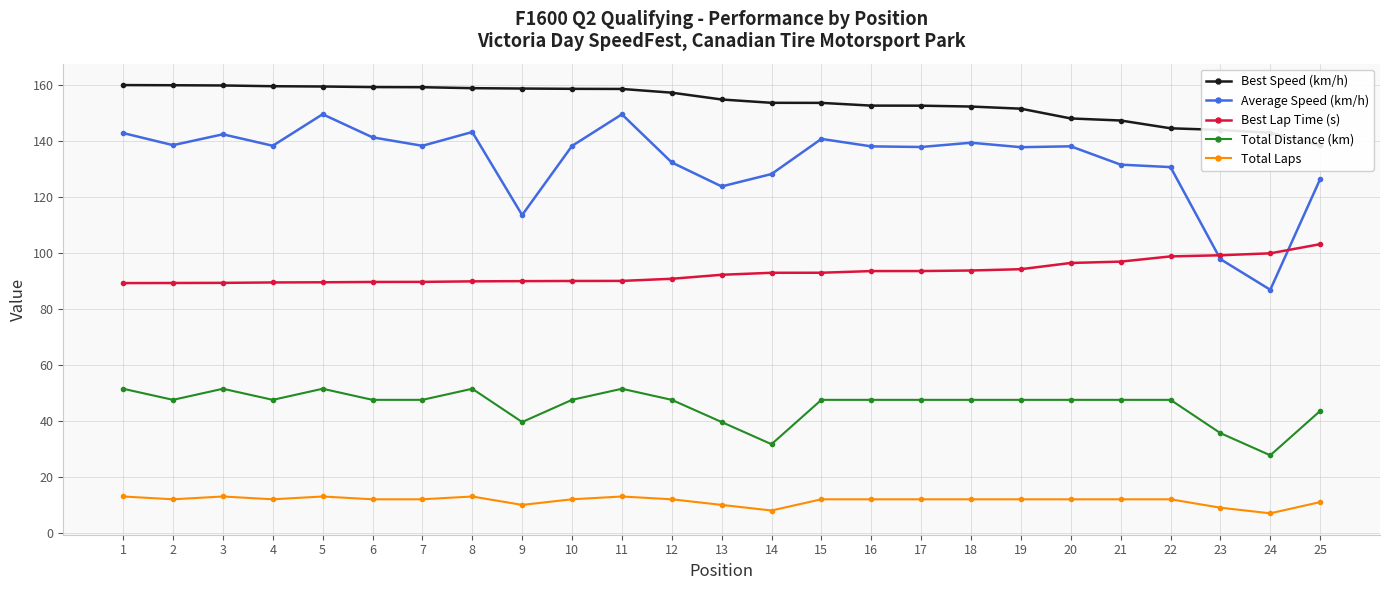

How many categories are shown in the chart?

25